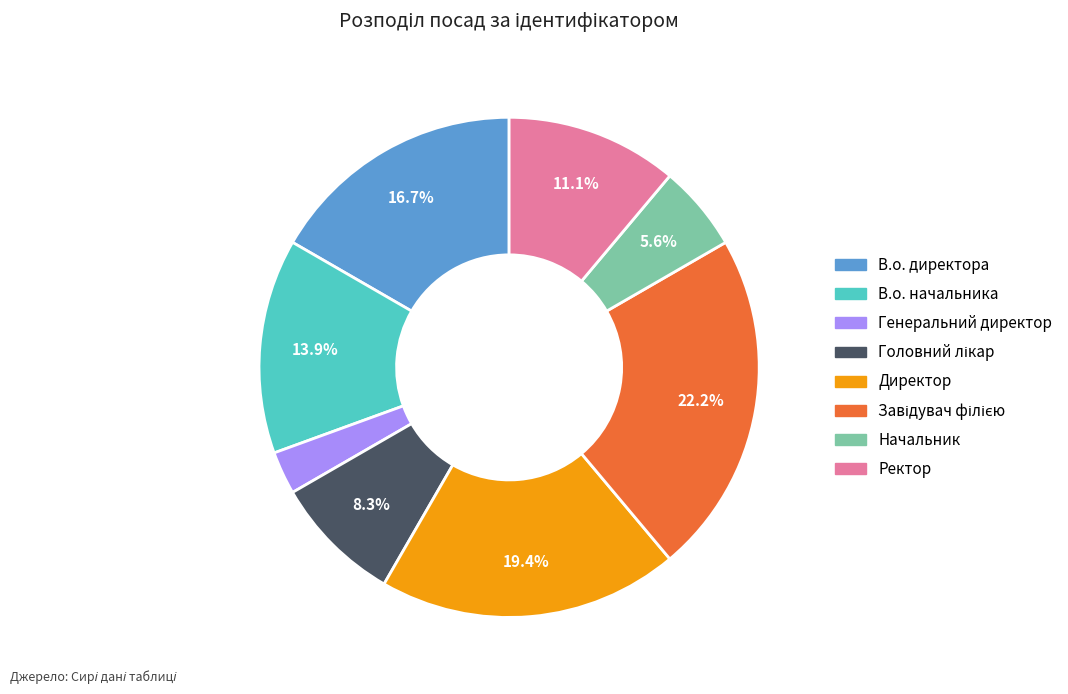

What portion of the pie excludes Ректор?

88.9%